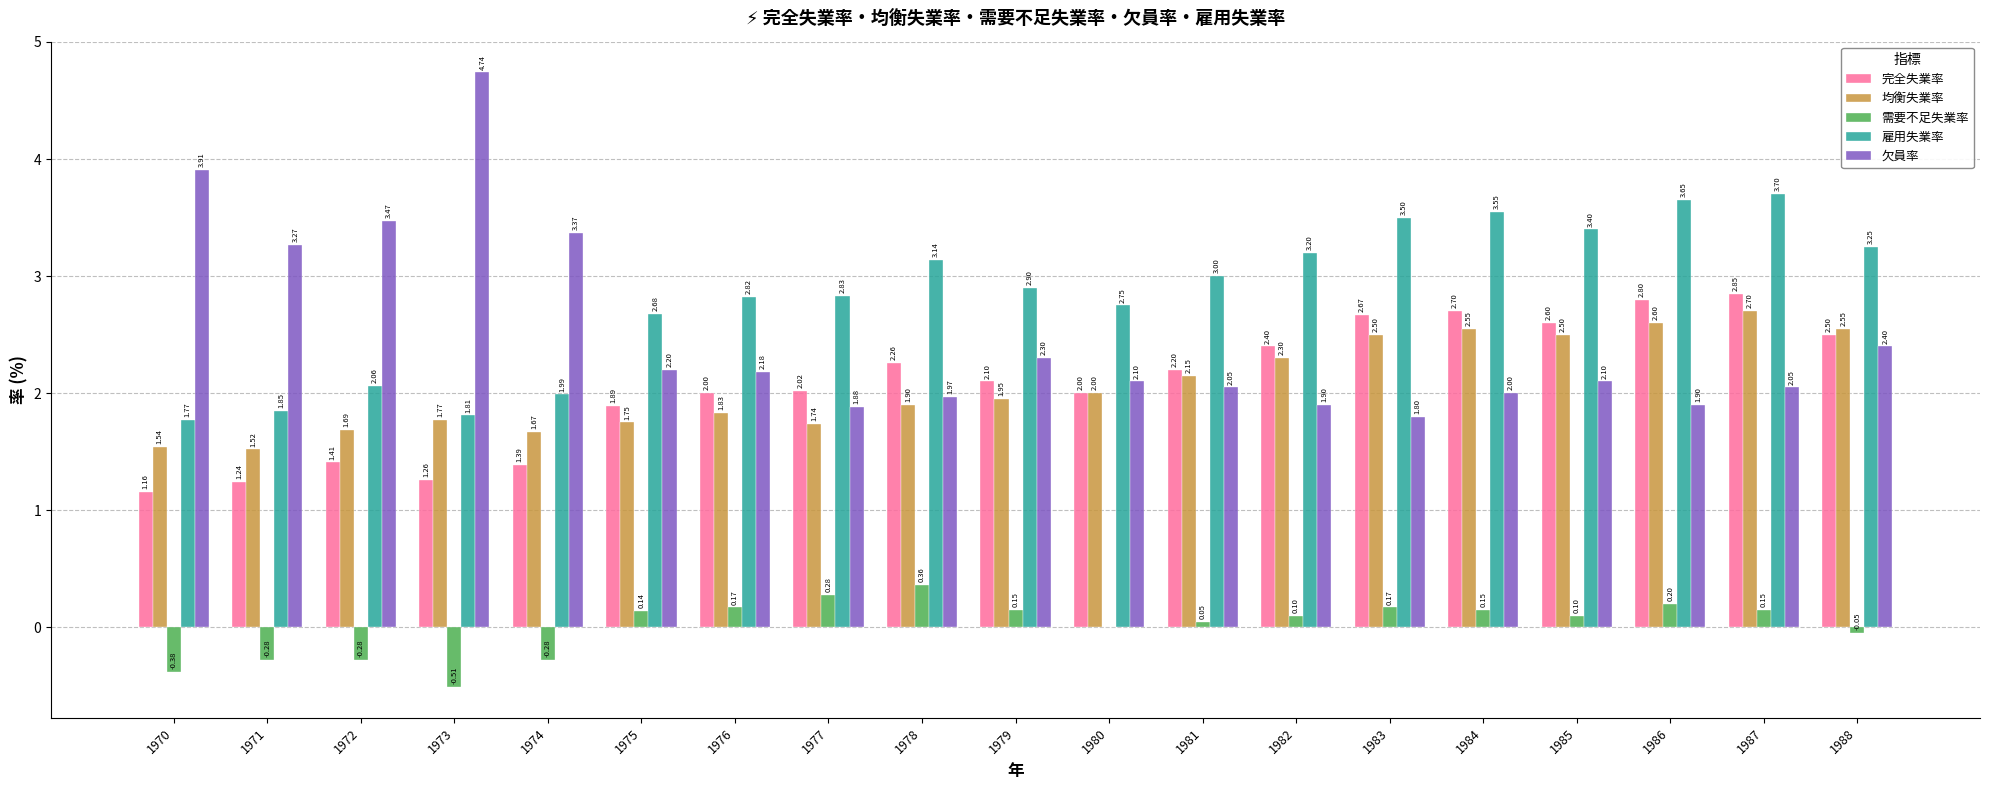

What is the sum of all 完全失業率 values?

39.5